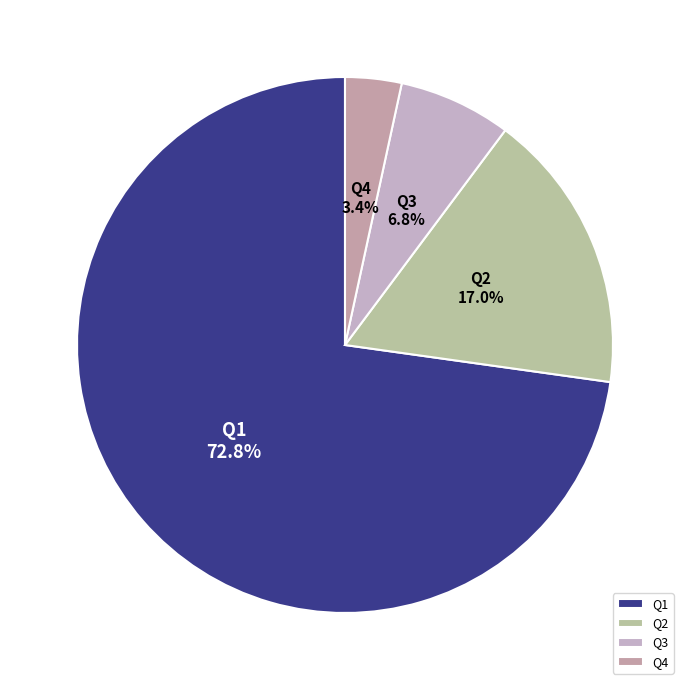

Do Q3 and Q4 together represent more than half of the pie?

No